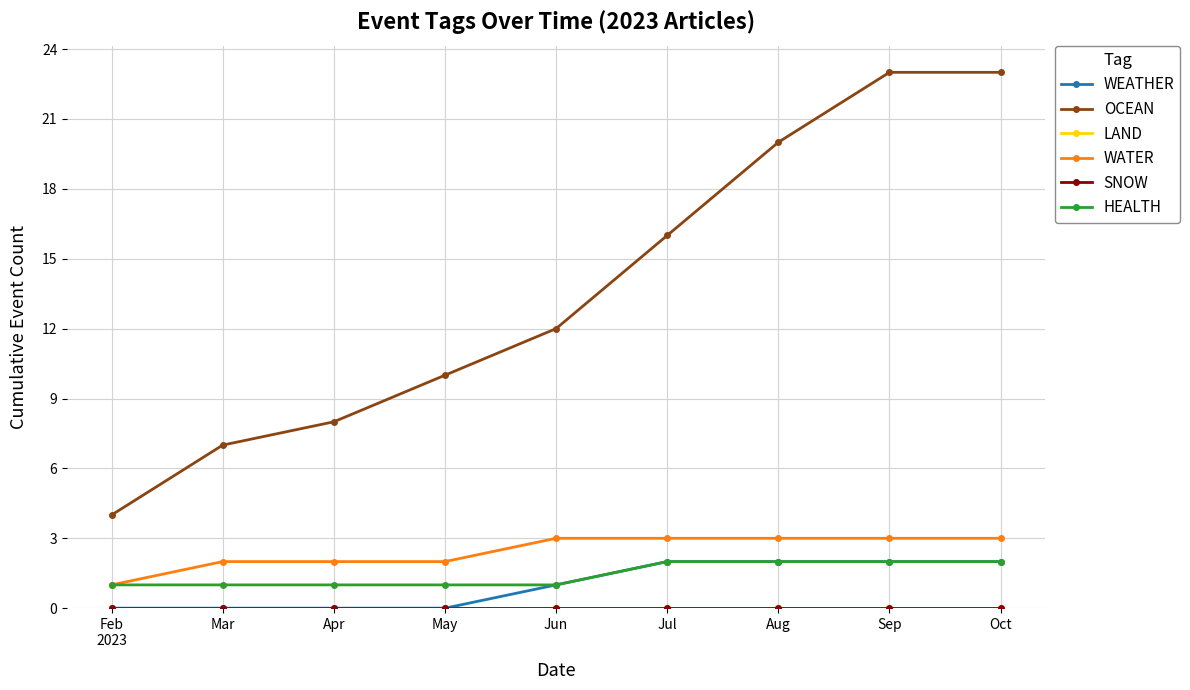

Reading left to right, list all the values displayed in this chart.

WEATHER: Feb
2023=0	Mar=0	Apr=0	May=0	Jun=1	Jul=2	Aug=2	Sep=2	Oct=2
OCEAN: Feb
2023=4	Mar=7	Apr=8	May=10	Jun=12	Jul=16	Aug=20	Sep=23	Oct=23
LAND: Feb
2023=0	Mar=0	Apr=0	May=0	Jun=0	Jul=0	Aug=0	Sep=0	Oct=0
WATER: Feb
2023=1	Mar=2	Apr=2	May=2	Jun=3	Jul=3	Aug=3	Sep=3	Oct=3
SNOW: Feb
2023=0	Mar=0	Apr=0	May=0	Jun=0	Jul=0	Aug=0	Sep=0	Oct=0
HEALTH: Feb
2023=1	Mar=1	Apr=1	May=1	Jun=1	Jul=2	Aug=2	Sep=2	Oct=2